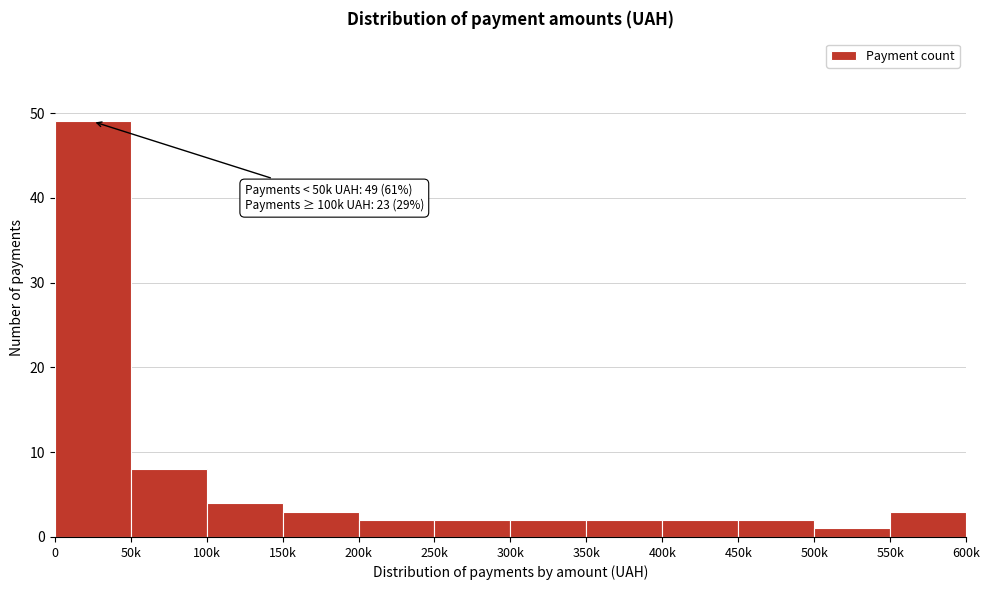

Reading left to right, transcribe all the data shown in this chart.

49	8	4	3	2	2	2	2	2	2	1	3